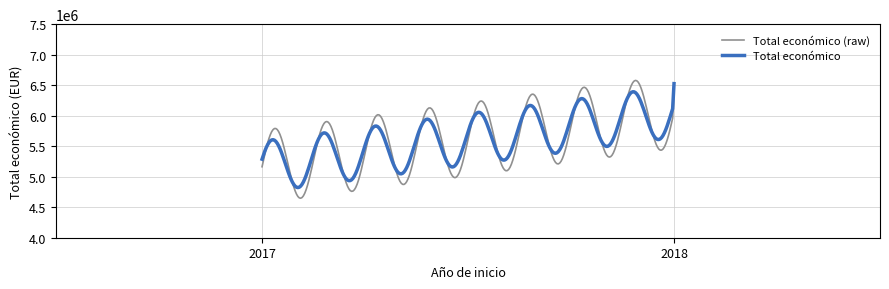

What is the greatest value displayed?

6577989.0